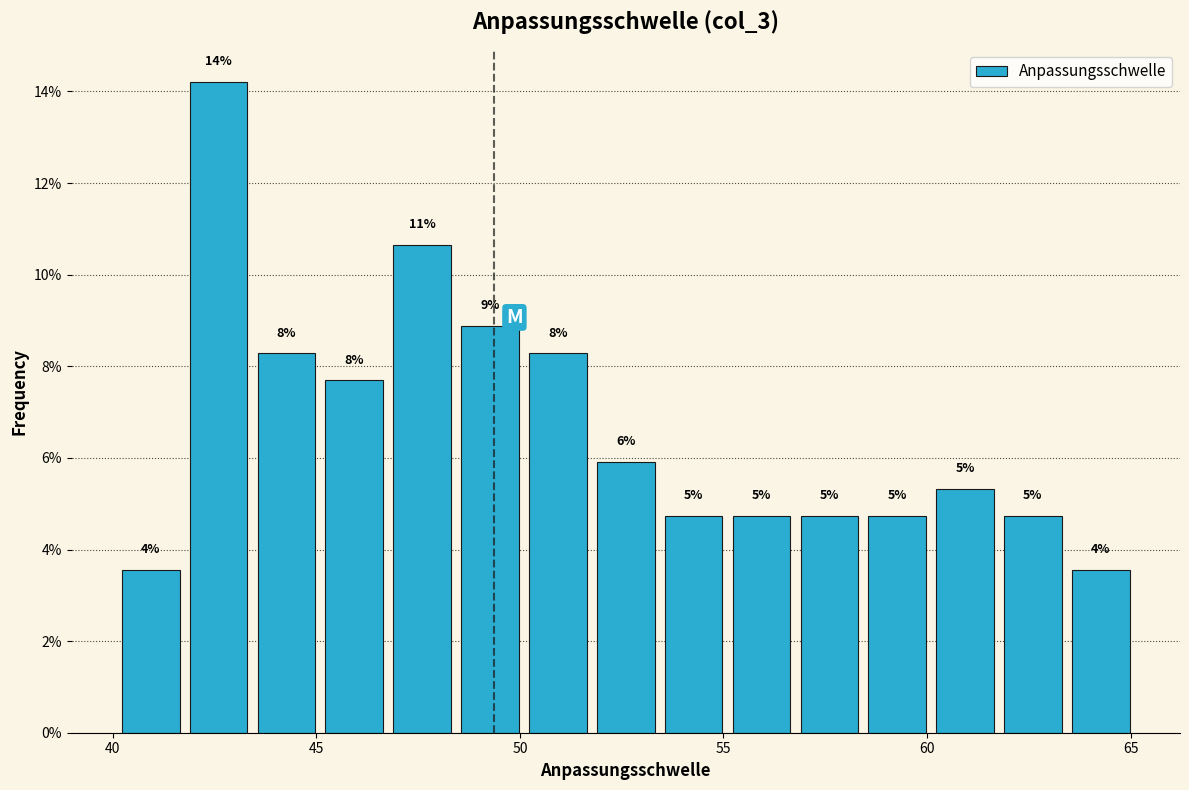

Around what value on the x-axis is the tallest bar? Give the approximate position of its centre, as read against the axis.

42.5